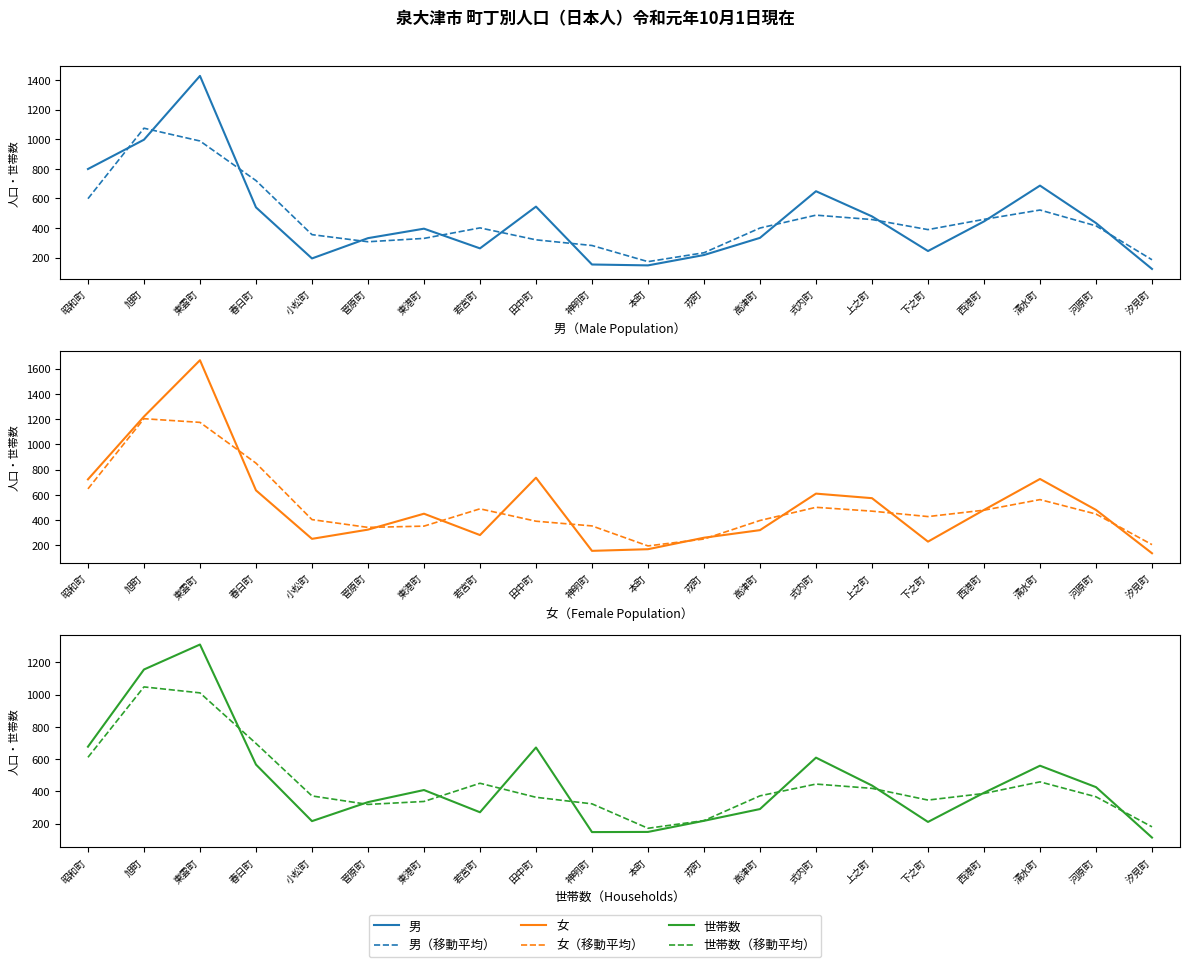

What is the difference between the 女（移動平均） values at 東雲町 and 昭和町?

526.3